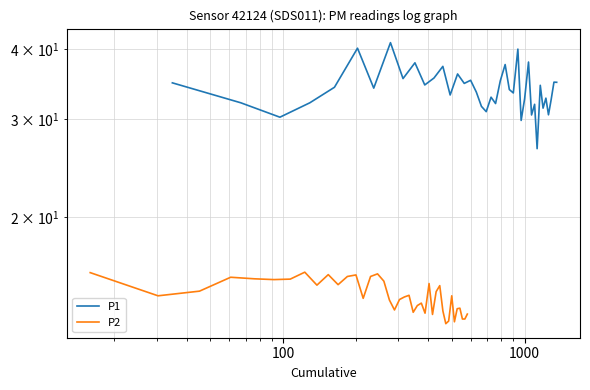

Rank the series by their maximum value, from lowest to highest.

P2, P1